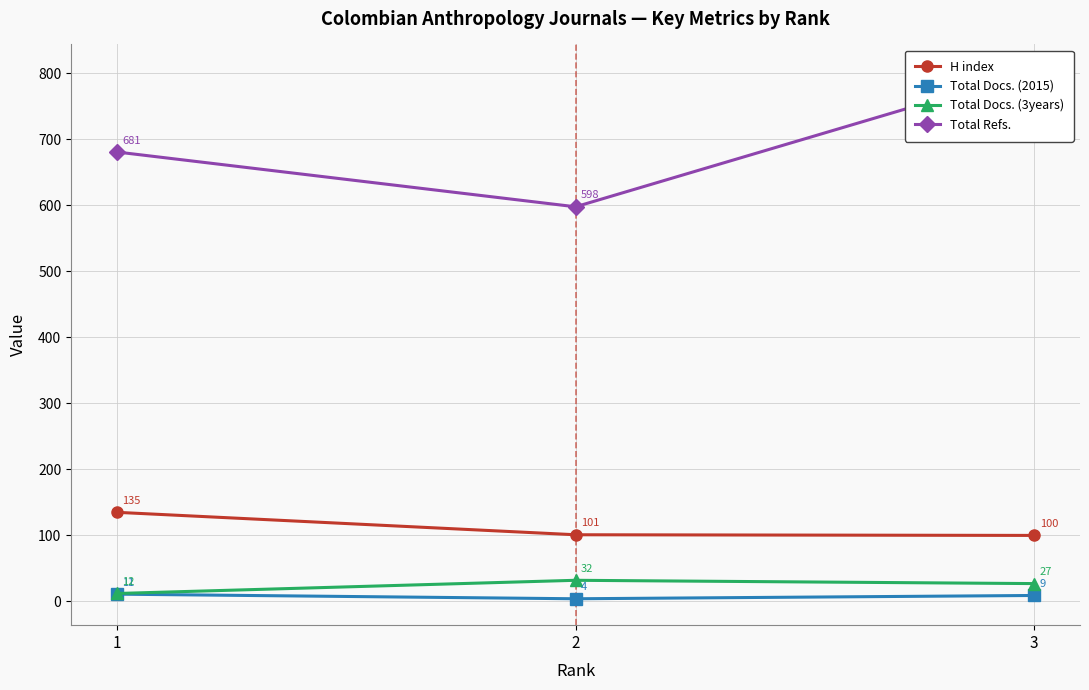

Which series has the widest spread of values?

Total Refs.